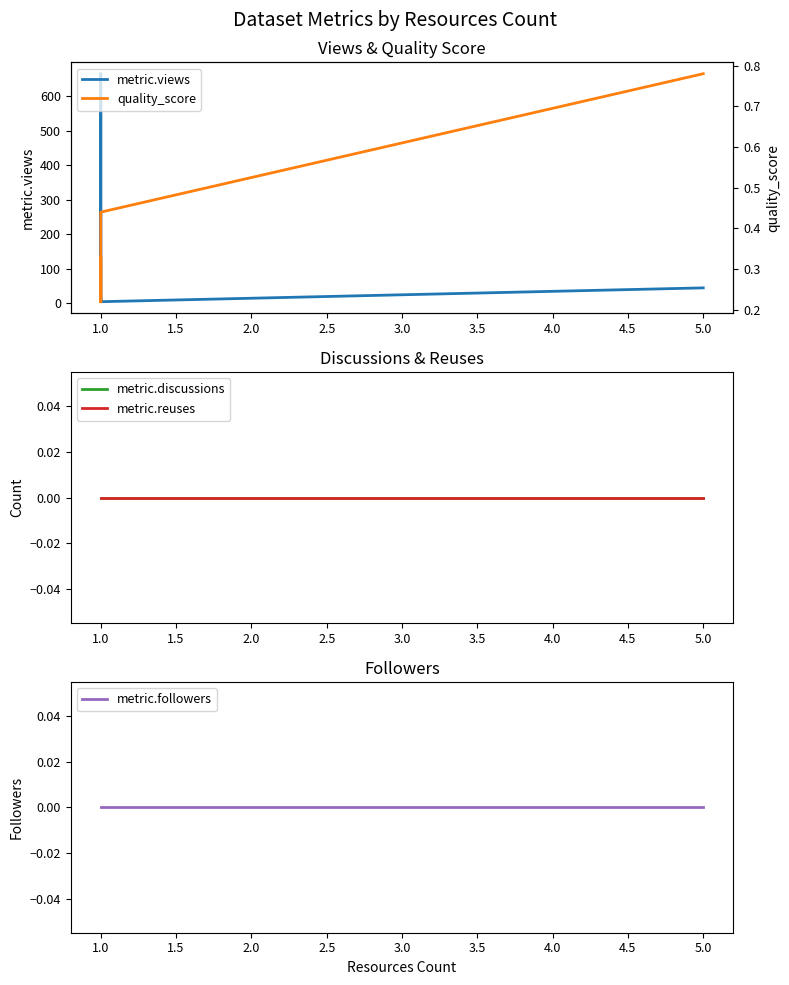

True or false: metric.followers and quality_score cross at least once.

False